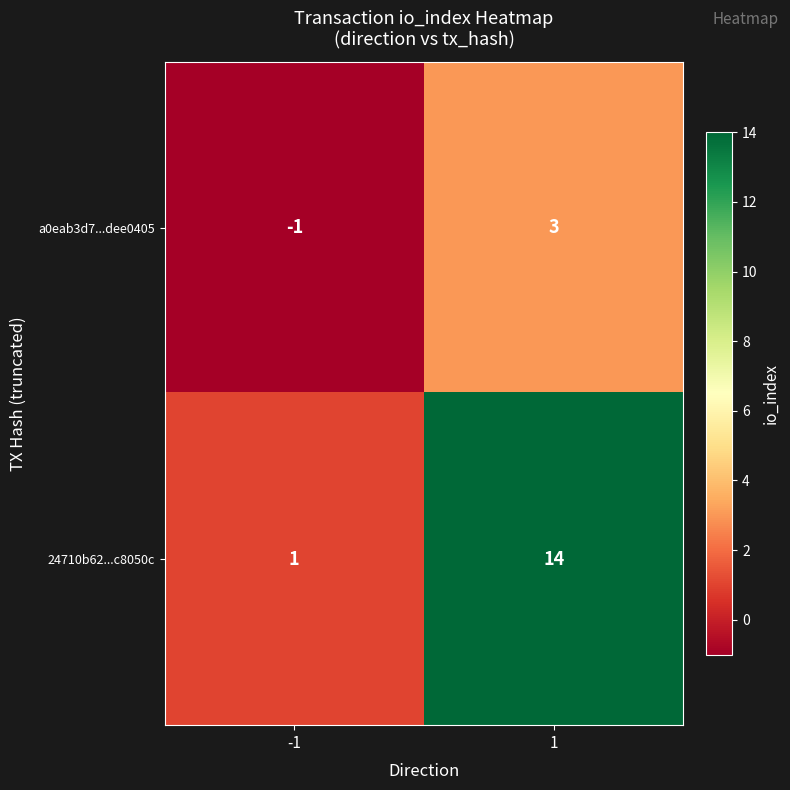

What is the greatest value displayed?

14